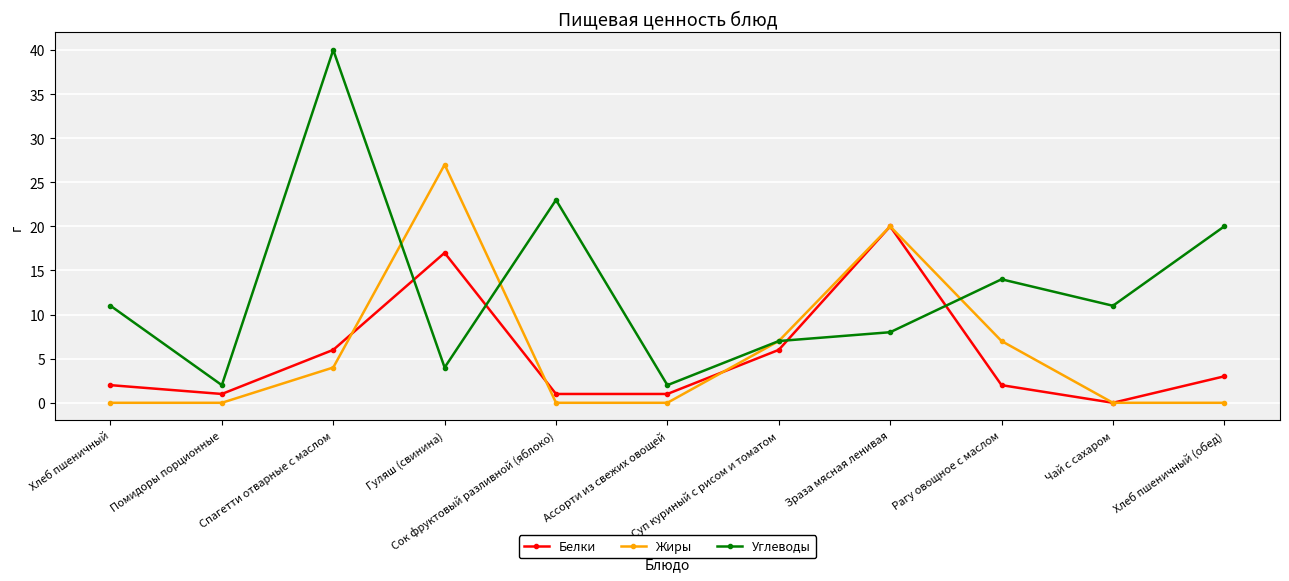

List the series in order of their peak value, highest first.

Углеводы, Жиры, Белки